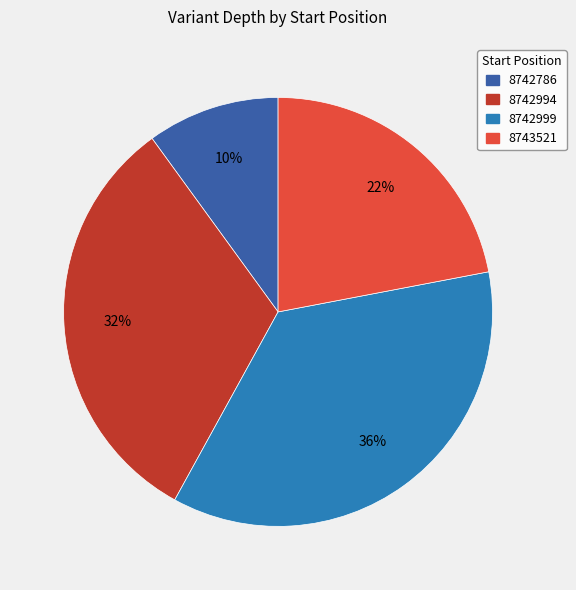

Rank the categories by value from lowest to highest.

8742786, 8743521, 8742994, 8742999